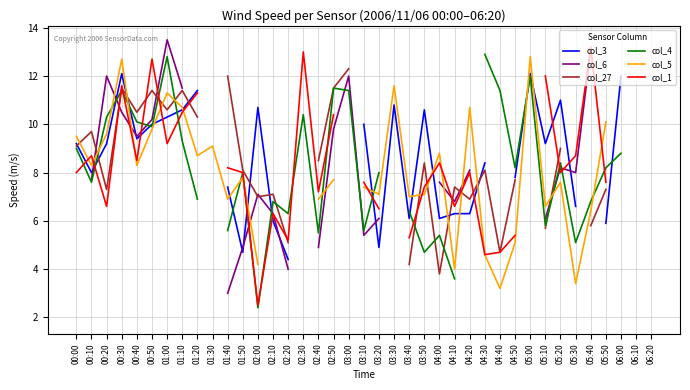

What is the sum of the col_3 values at 05:00 and 05:10?

21.3